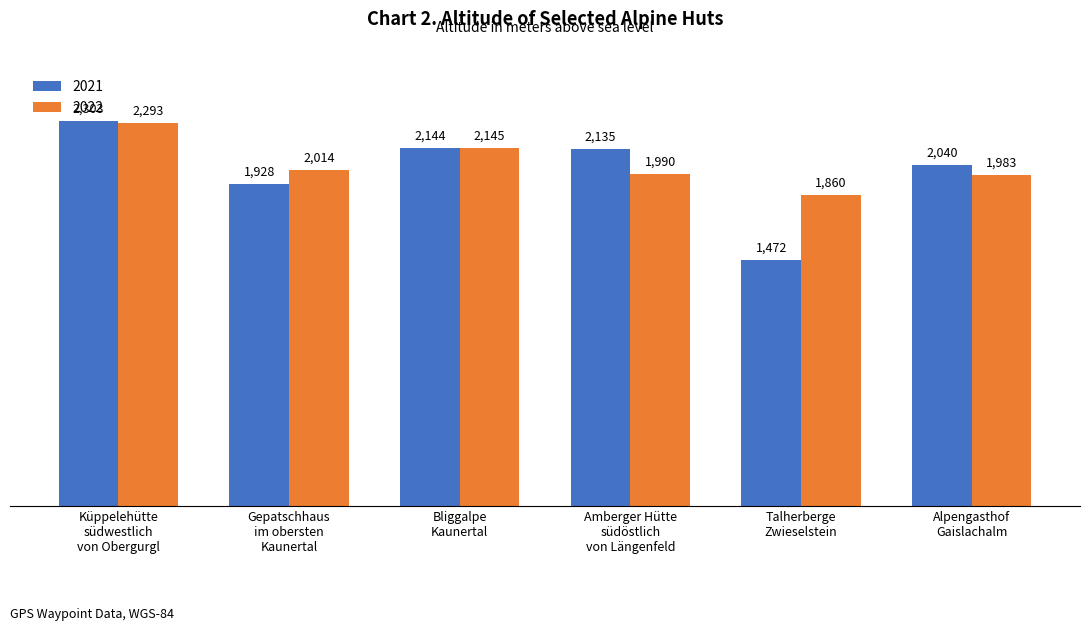

Which category has the highest value in the 2021 series?

Küppelehütte
südwestlich
von Obergurgl